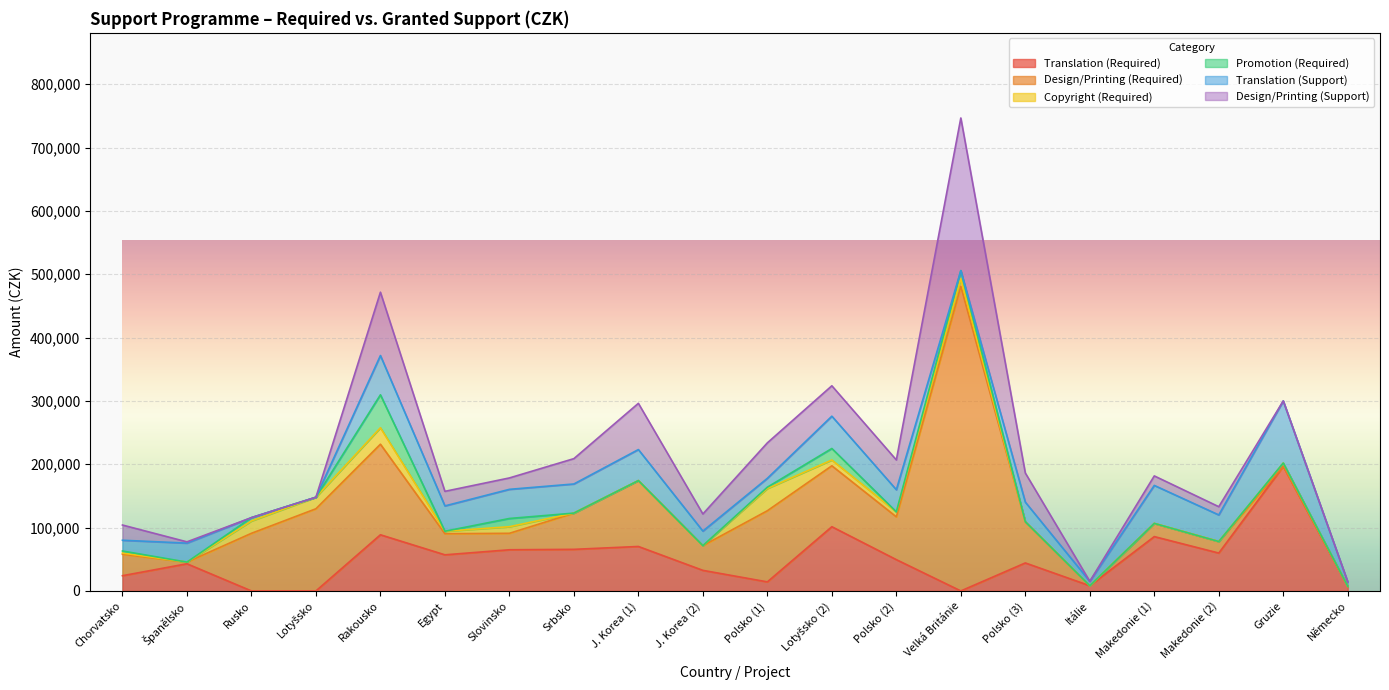

At Lotyšsko (2), list the series in order from largest to smallest.

Translation (Required), Design/Printing (Required), Translation (Support), Design/Printing (Support), Promotion (Required), Copyright (Required)